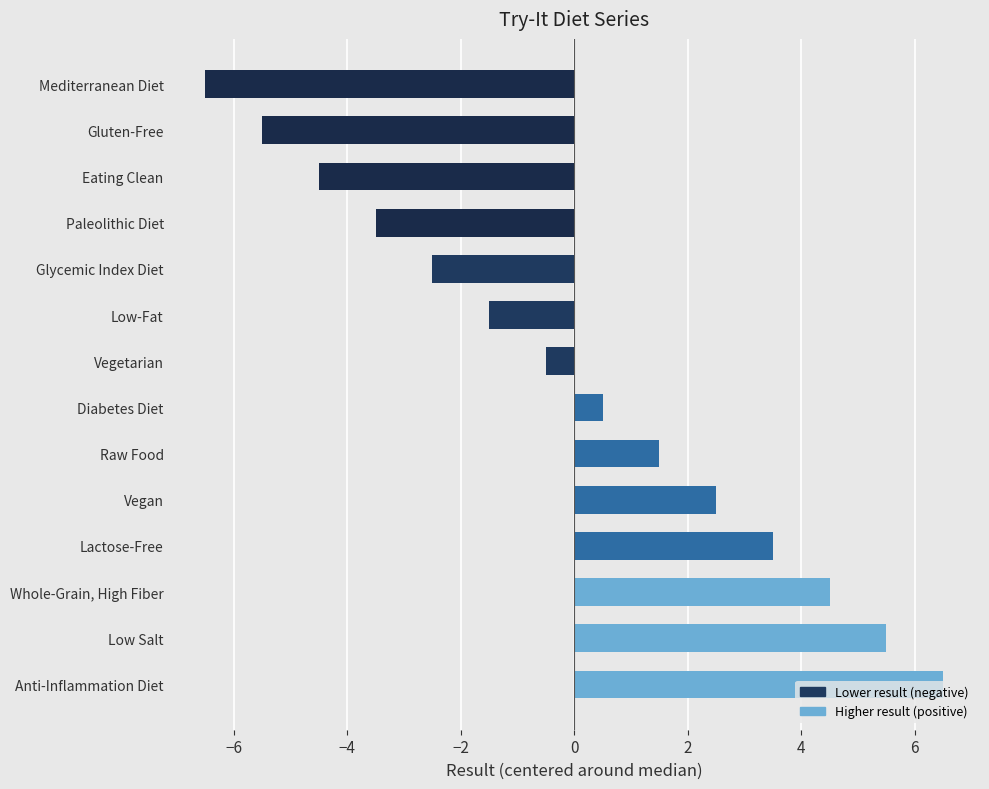

Rank the categories by value from highest to lowest.

Anti-Inflammation Diet, Low Salt, Whole-Grain, High Fiber, Lactose-Free, Vegan, Raw Food, Diabetes Diet, Vegetarian, Low-Fat, Glycemic Index Diet, Paleolithic Diet, Eating Clean, Gluten-Free, Mediterranean Diet